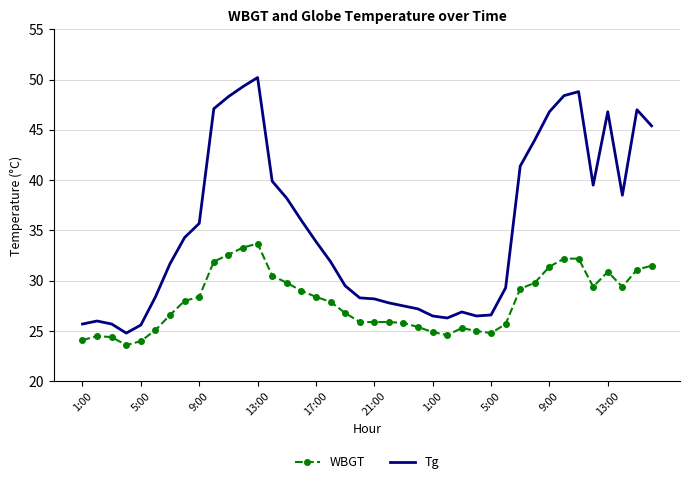

Rank the series by their average value, from highest to lowest.

Tg, WBGT